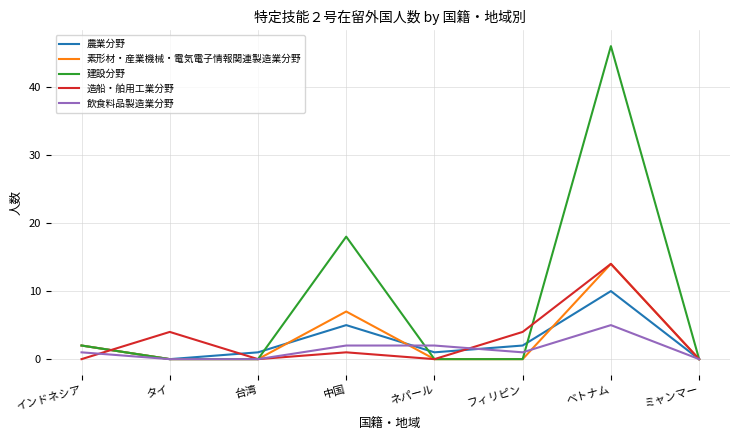

Which series has the largest range (max minus min)?

建設分野